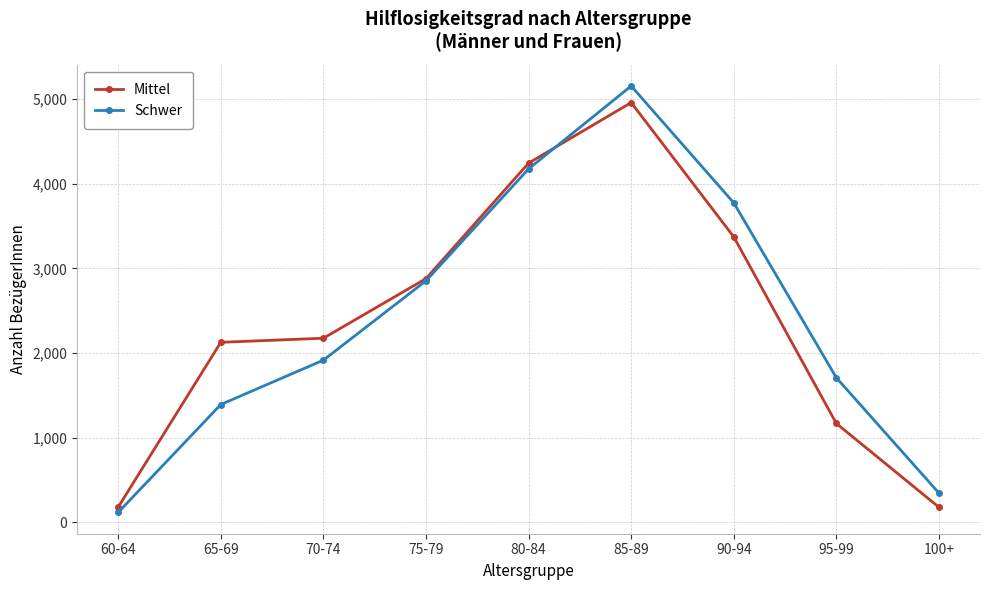

Where is Schwer nearest to the value 2637?

75-79